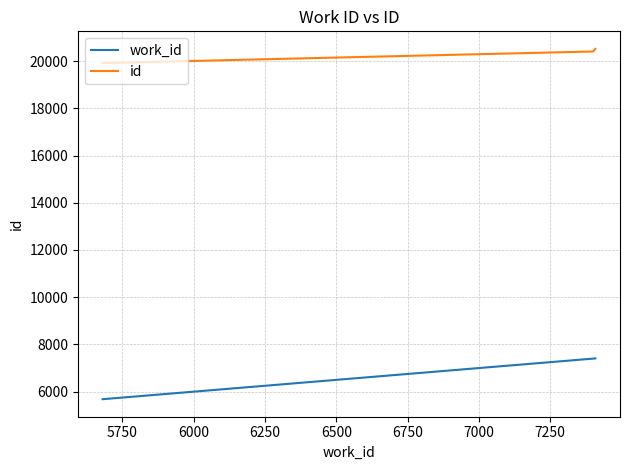

What is the sum of all work_id values?

20489